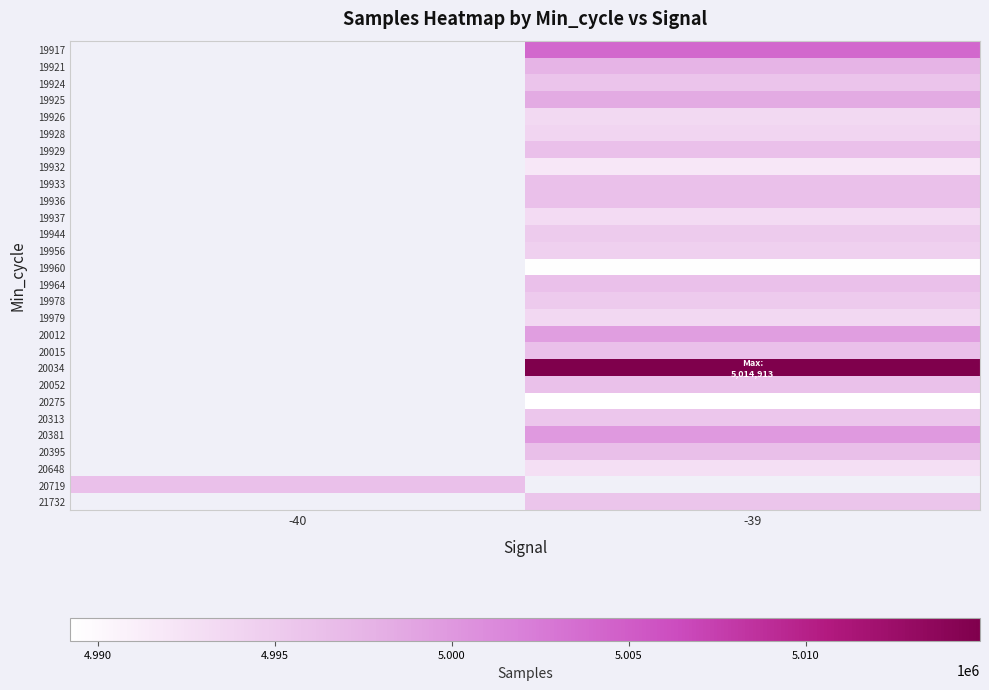

Is the value of 19932 at -40 greater than the value of 19960 at -39?

No